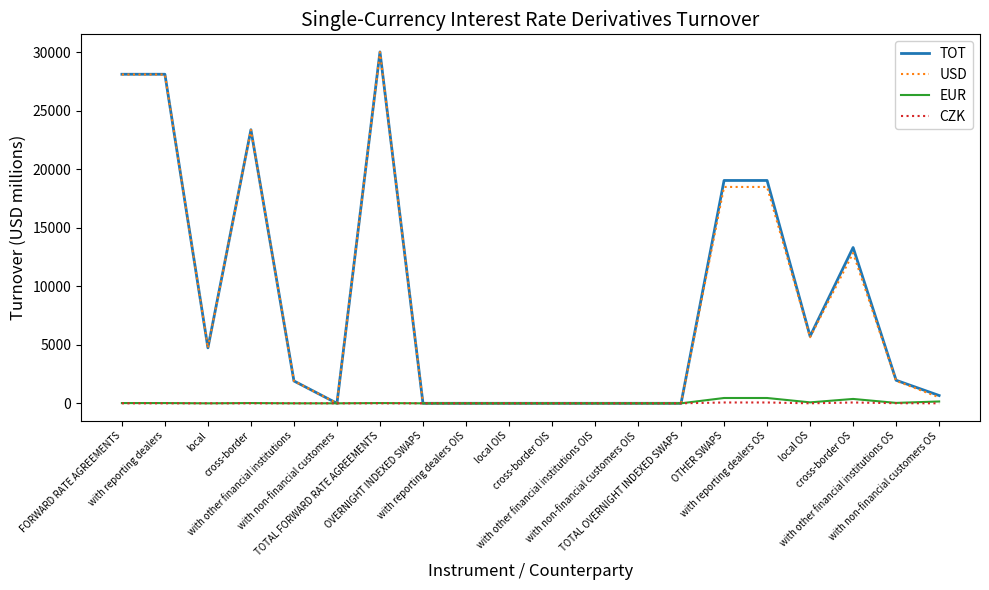

What is the highest value of the USD series?

30003.7